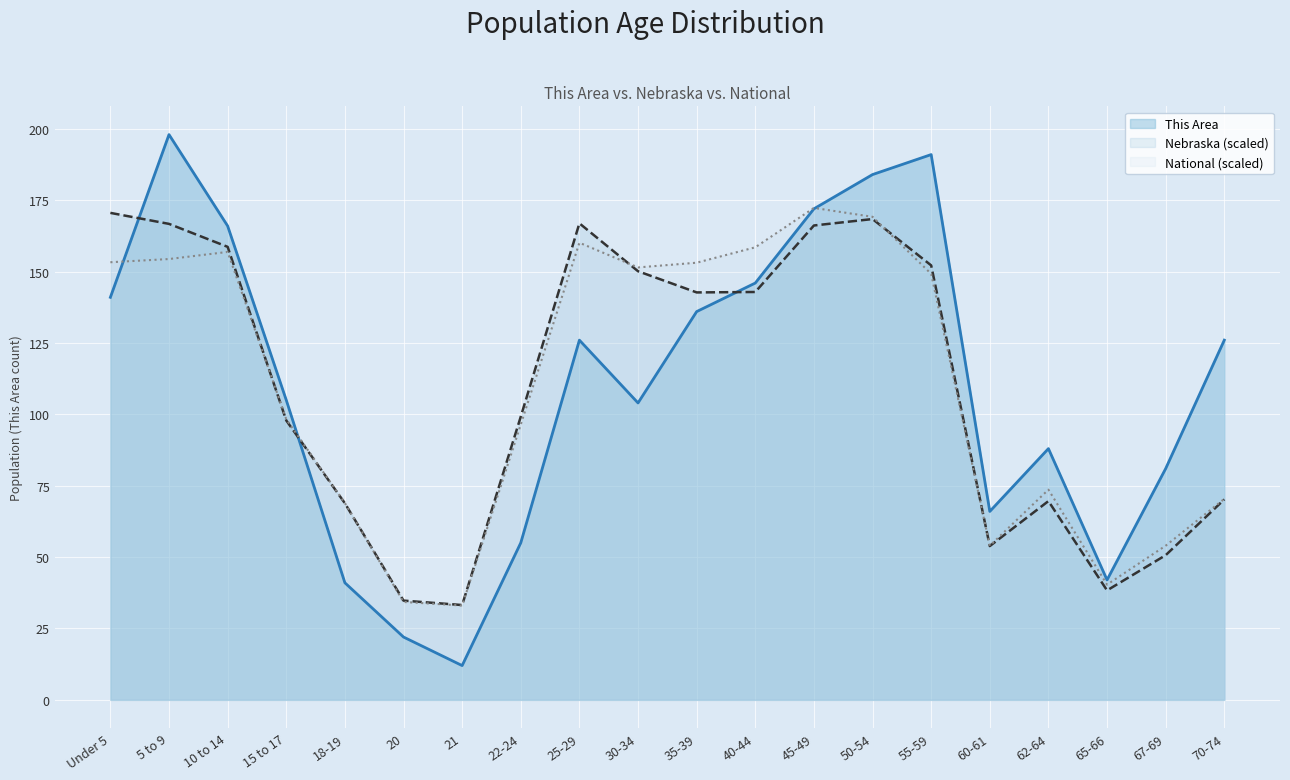

How many values in the This Area series are below 126?

10